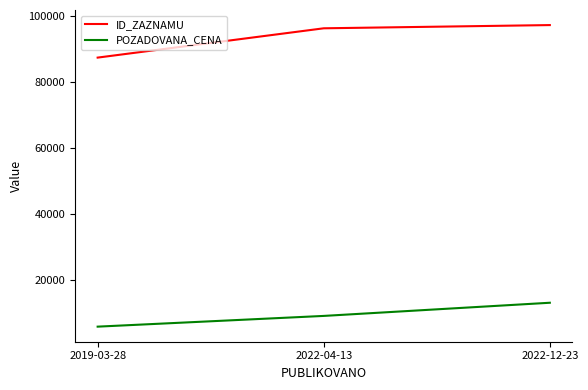

At 2022-04-13, list the series in order from smallest to largest.

POZADOVANA_CENA, ID_ZAZNAMU